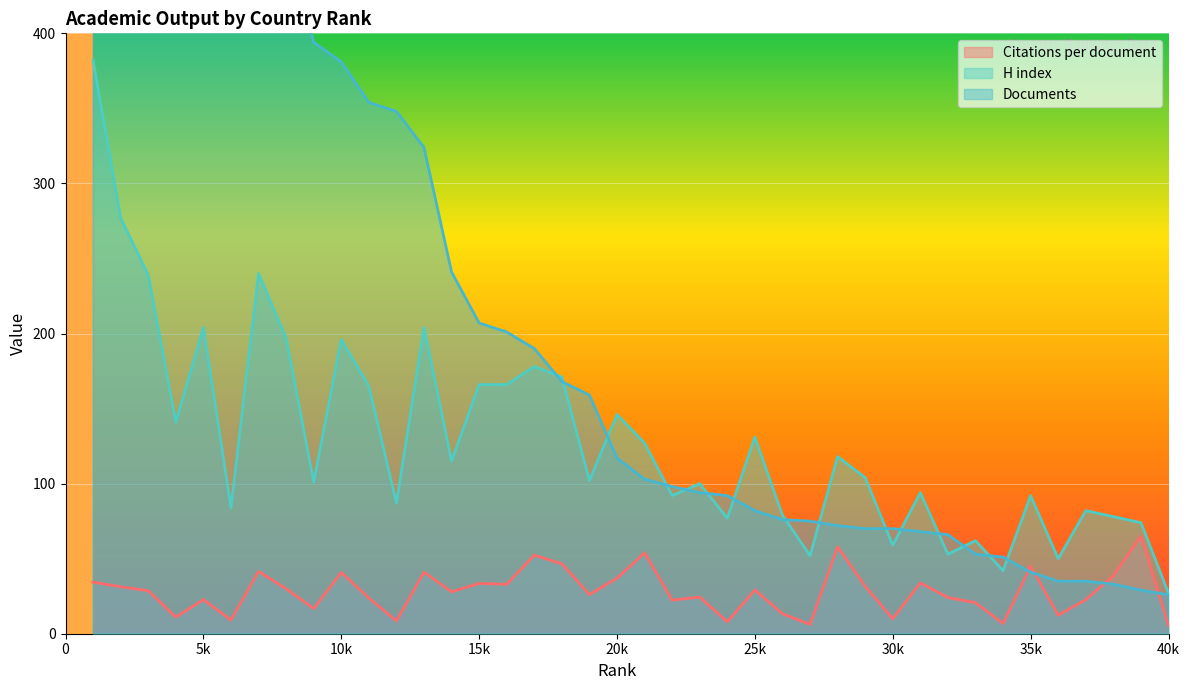

Where does the H index series first go above 104?

1